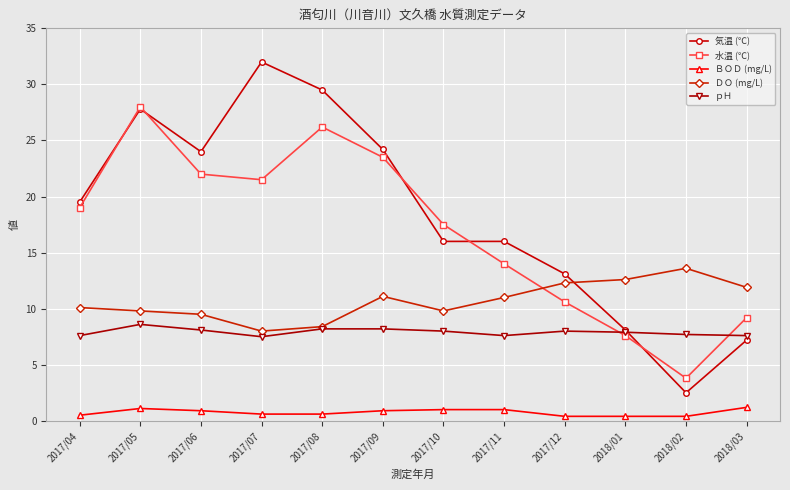

Which series changed the most between 2017/11 and 2018/03?

気温 (℃)